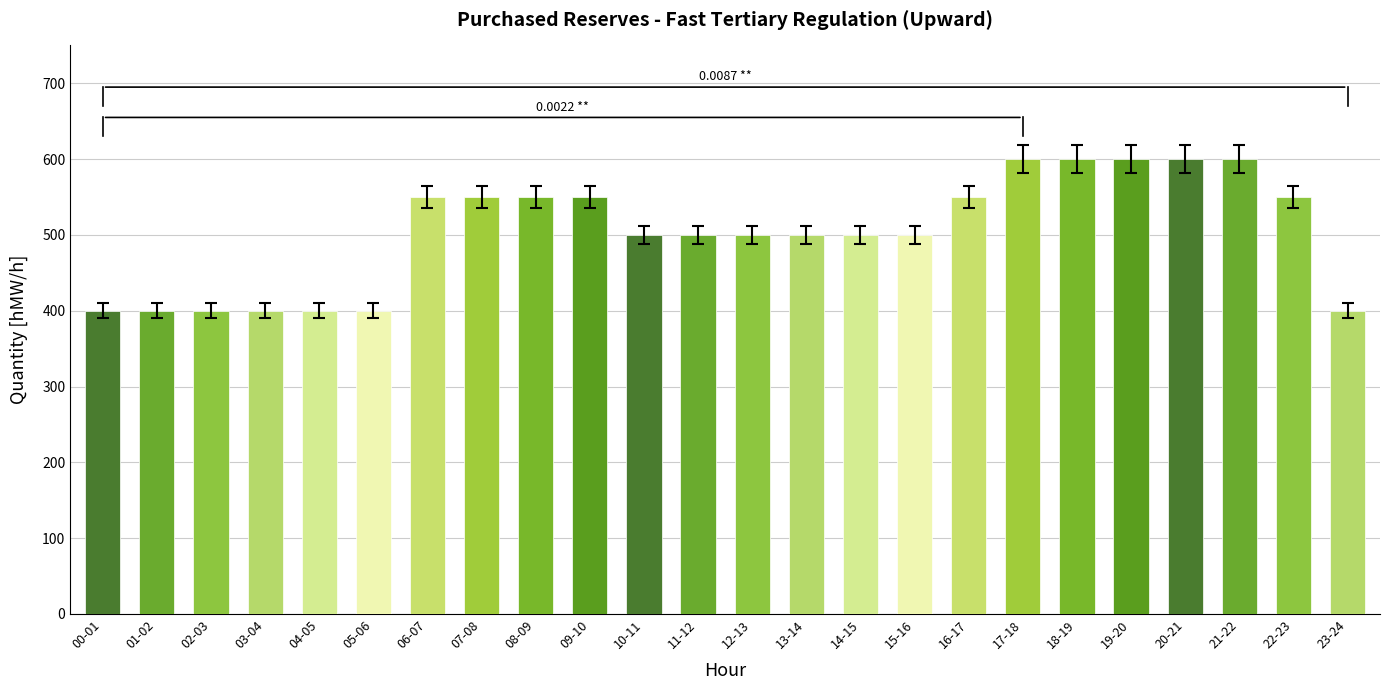

What is the minimum value shown in the chart?

400